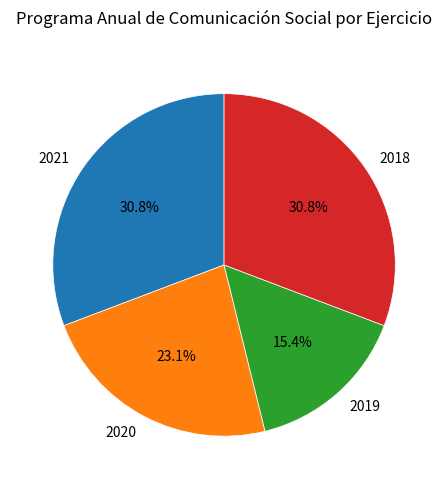

The 2020 slice represents 8% of the pie. True or false?

False